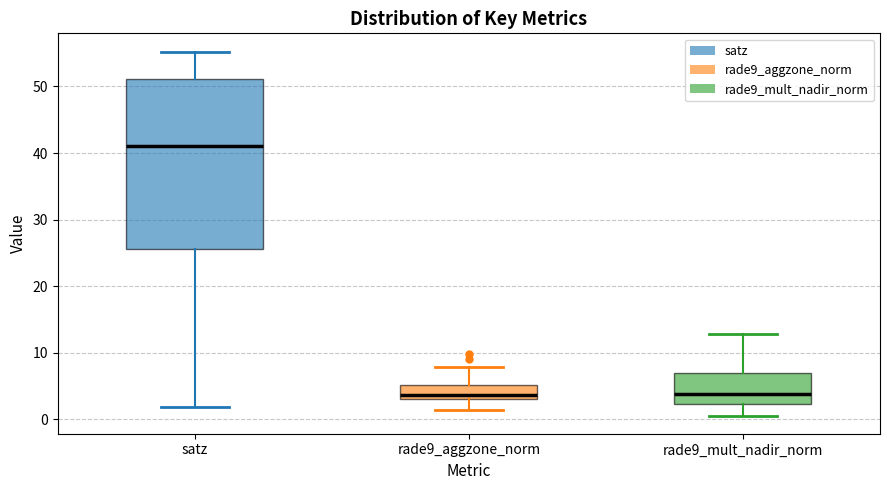

Where is the lower edge of the box for rade9_aggzone_norm on the y-axis? The values are not printed on the chart, so give them approximately, as read against the axis.

3